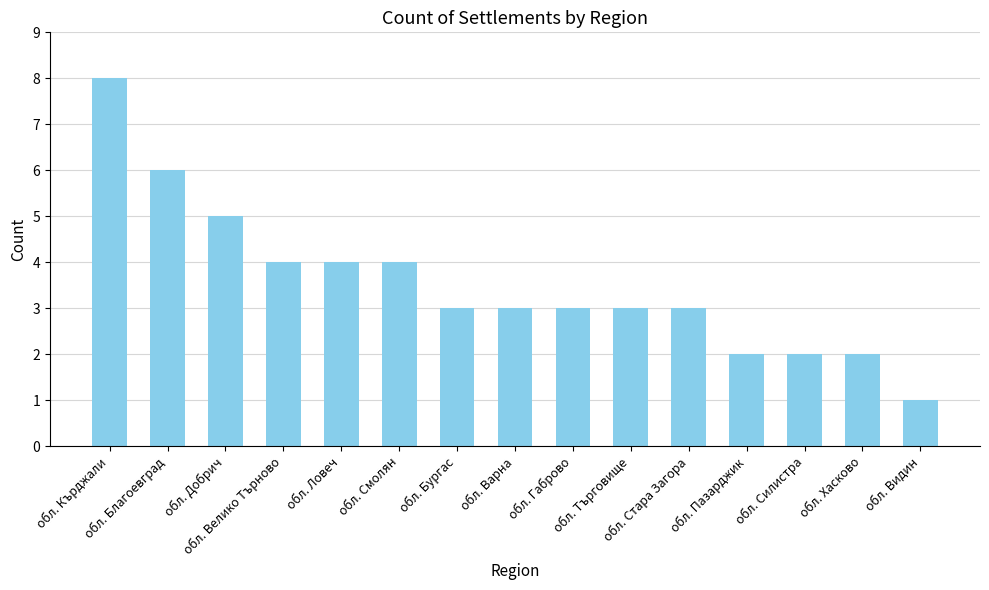

Are the bars horizontal?

No